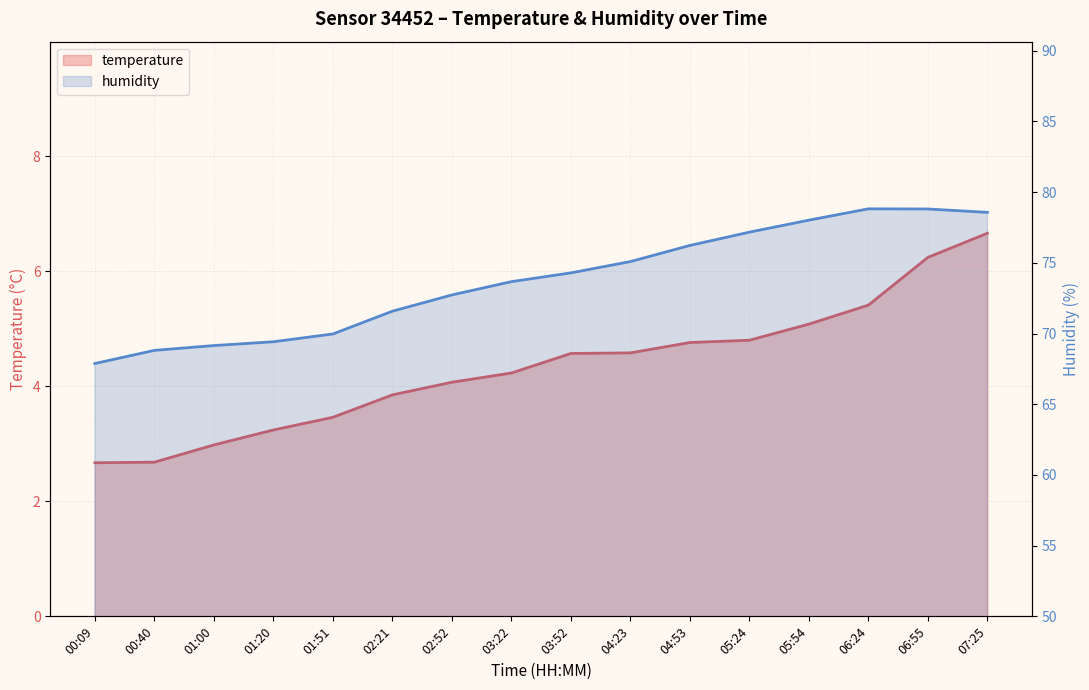

How many lines are shown in the chart?

2